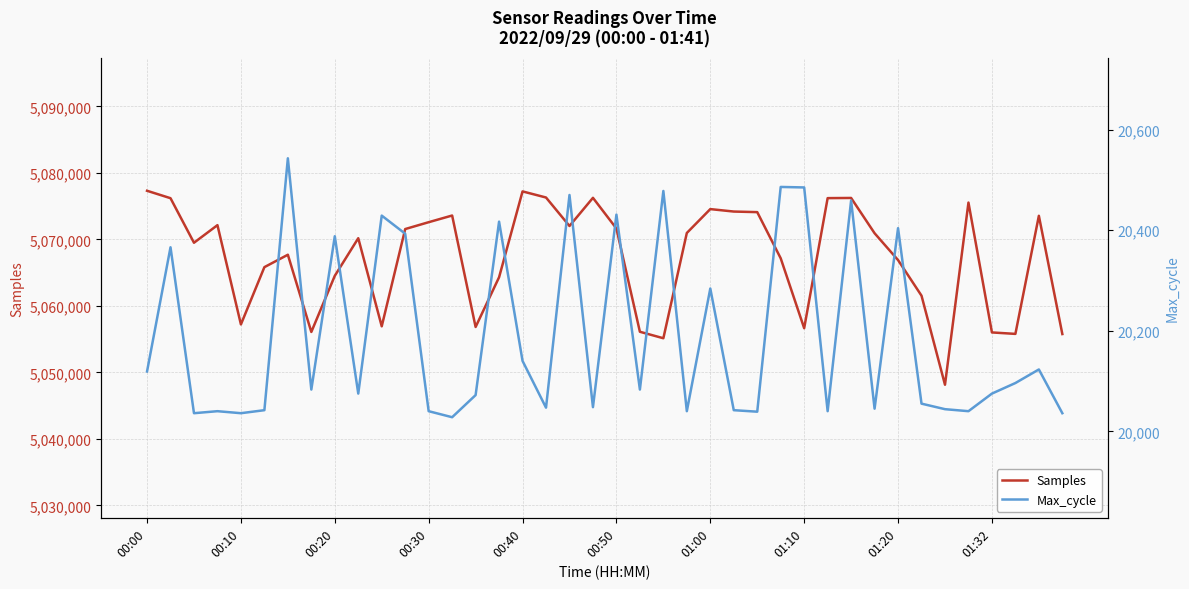

True or false: Samples and Max_cycle cross at least once.

False